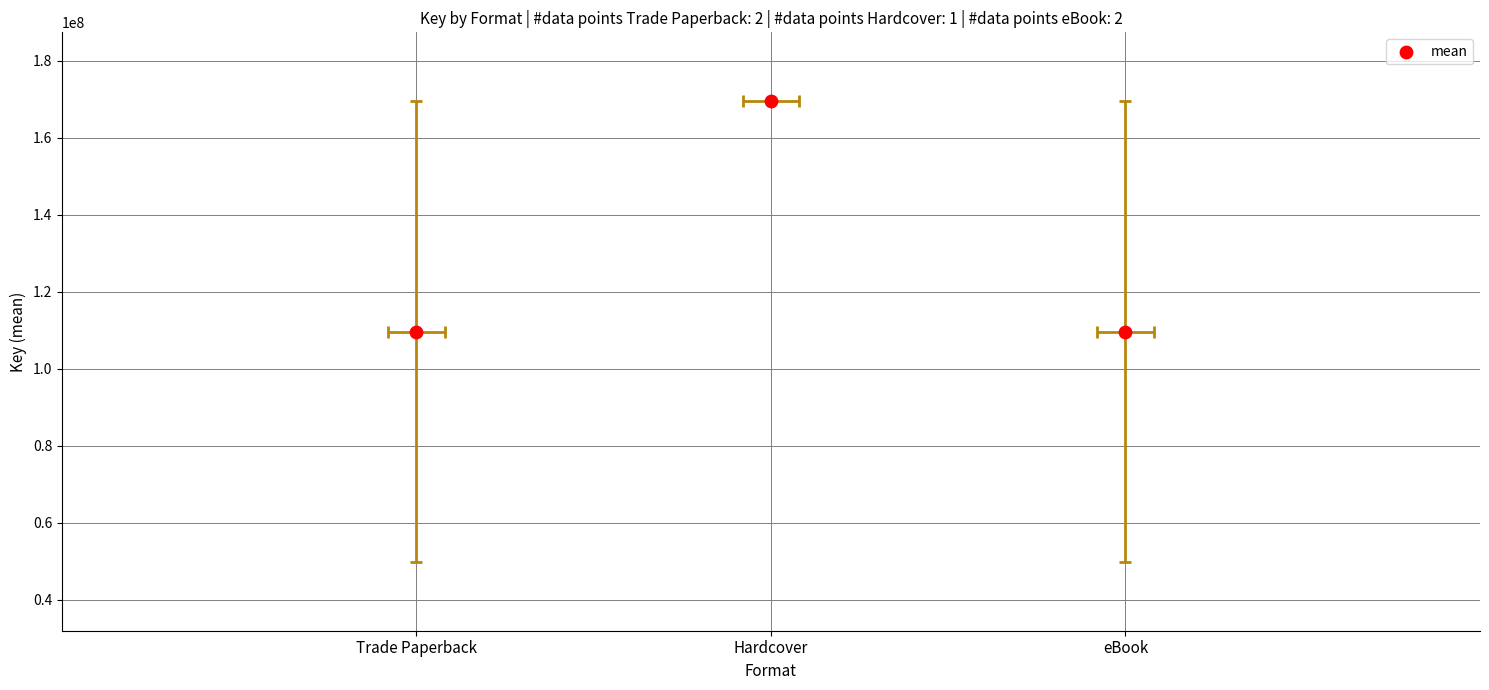

Between Hardcover and eBook, which is larger?

Hardcover